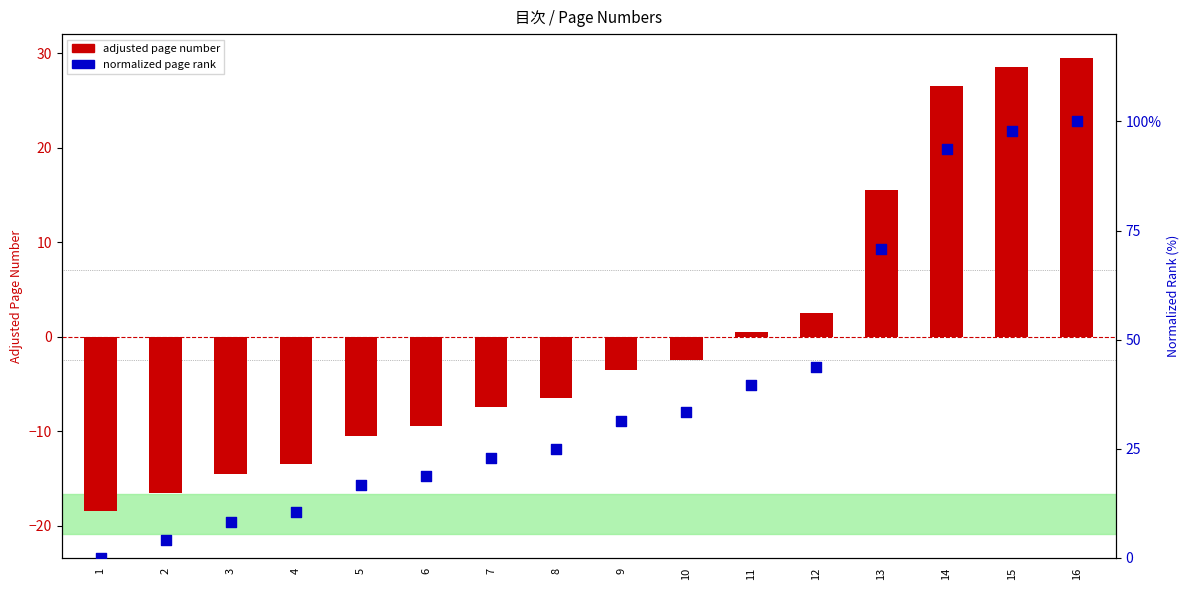

Is the value of adjusted page number at 7 greater than the value of normalized page rank at 15?

No